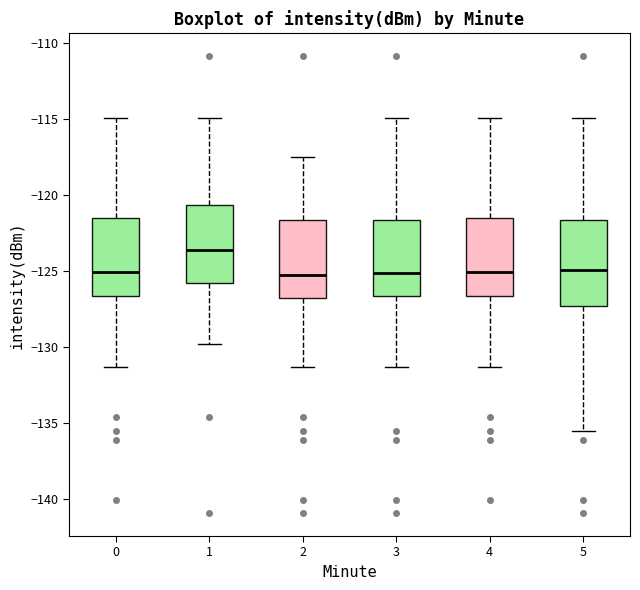

Where does the median line of the box at x = 5 sit on the y-axis? The values are not printed on the chart, so give them approximately, as read against the axis.

-125.0